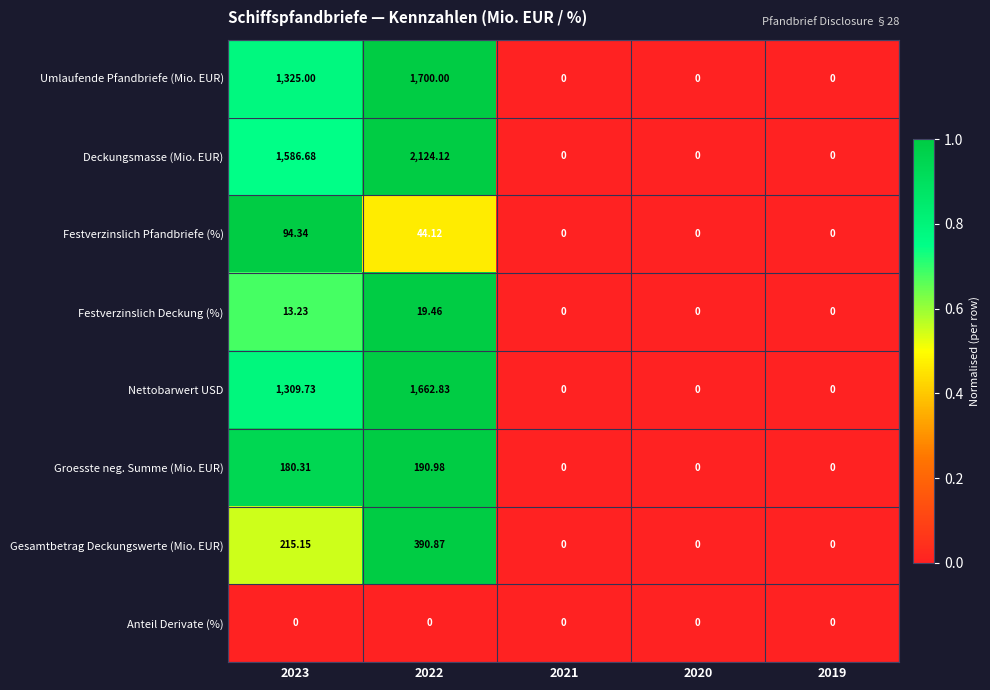

Which series changed the most between 2022 and 2019?

Deckungsmasse (Mio. EUR)